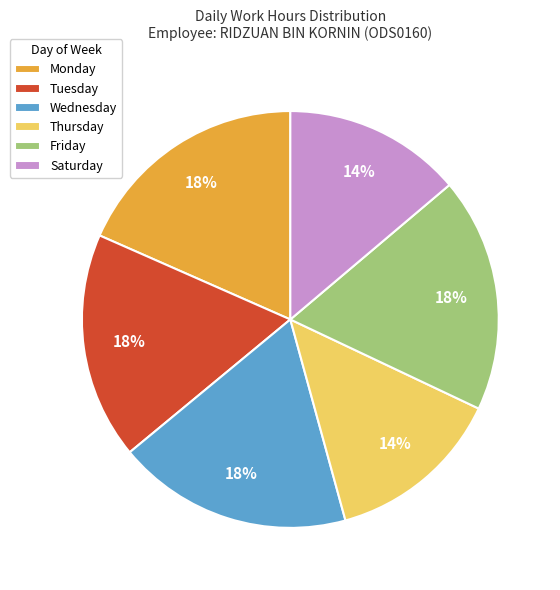

Between Friday and Saturday, which is larger?

Friday